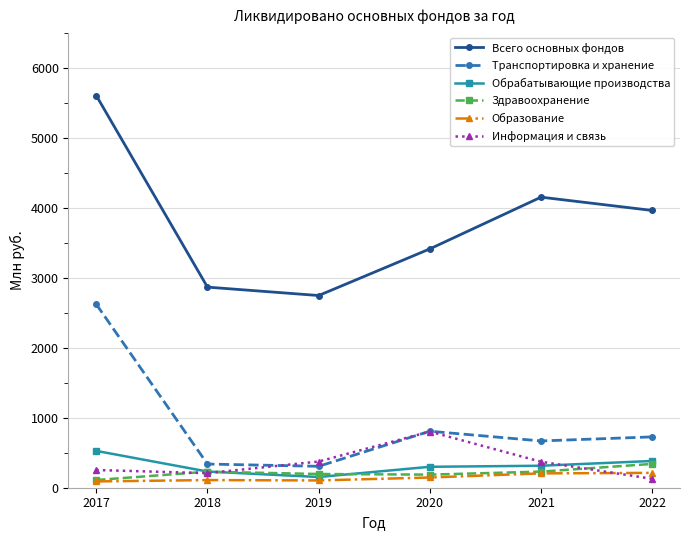

True or false: Транспортировка и хранение has more than 2 points higher than both neighbors.

False